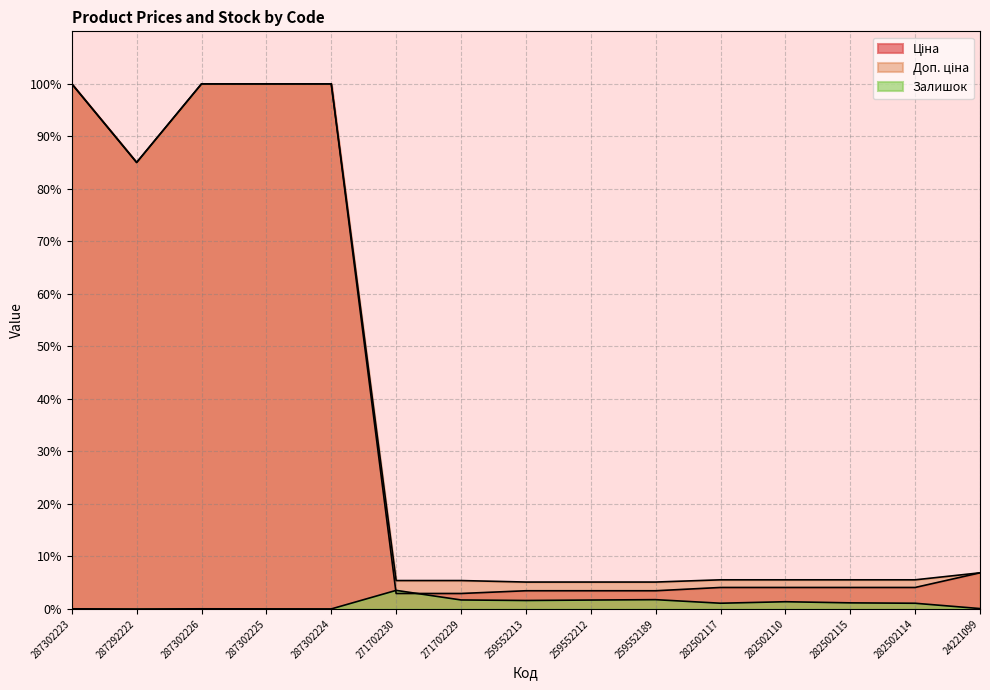

Between 287302224 and 271702229, which series saw the biggest shift?

Ціна